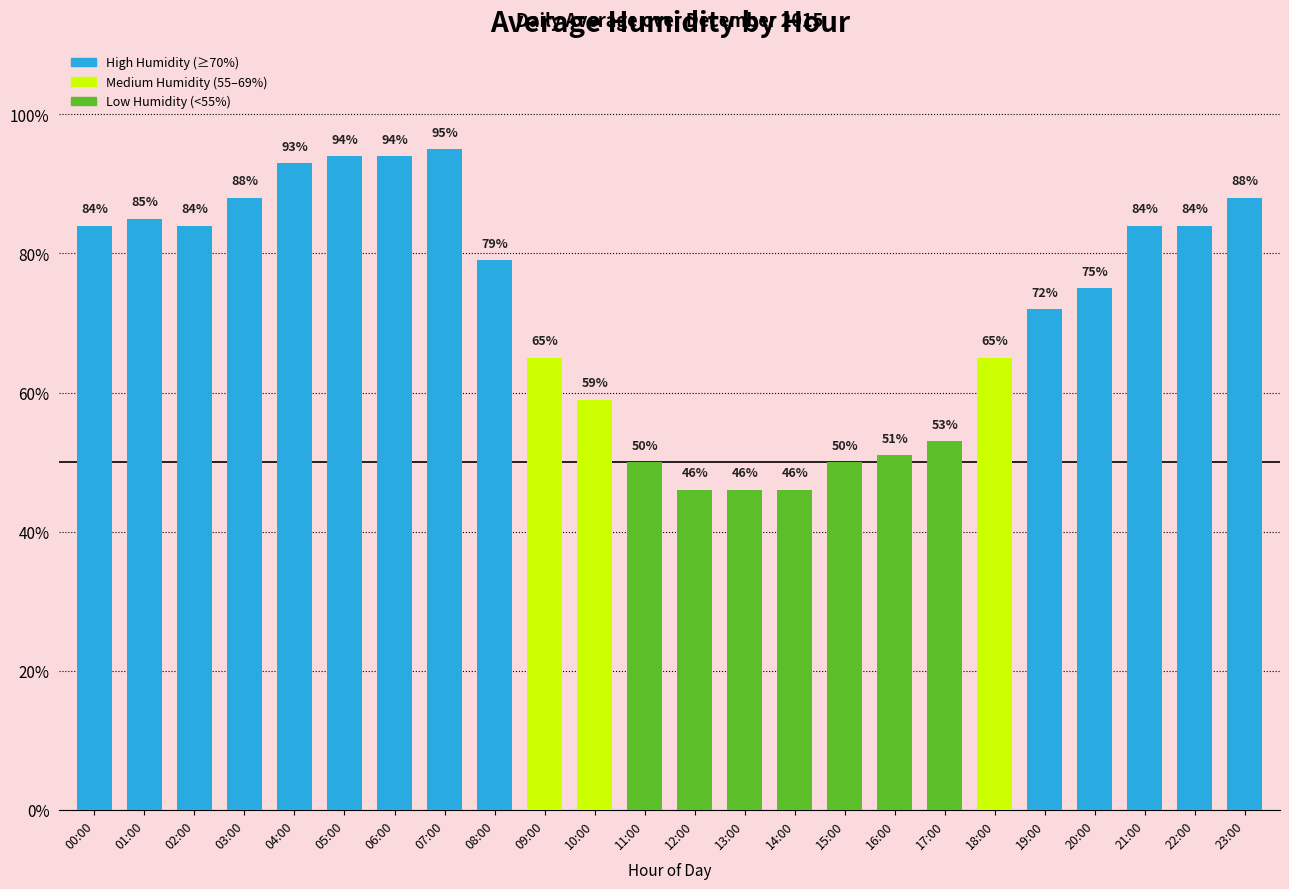

How many values are below 79?

12